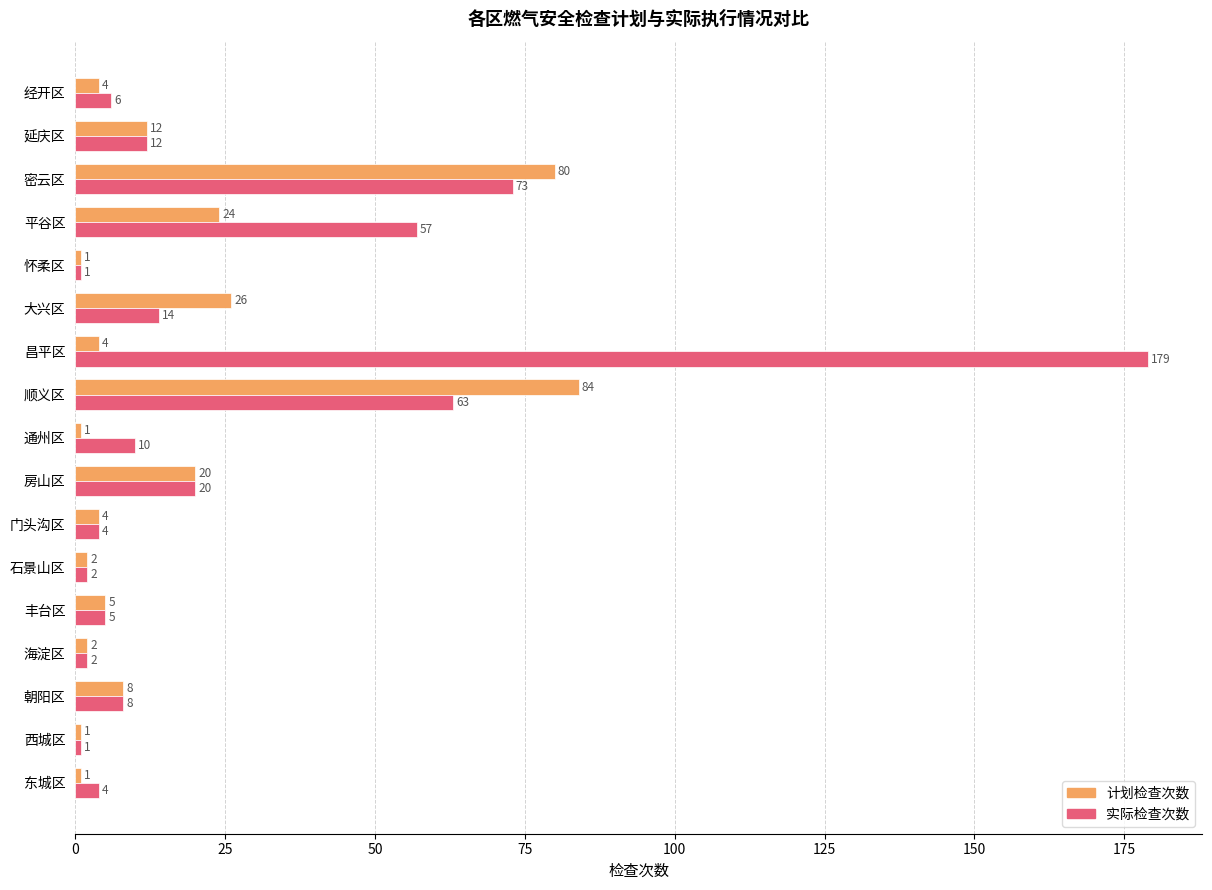

What is the sum of all 实际检查次数 values?

461